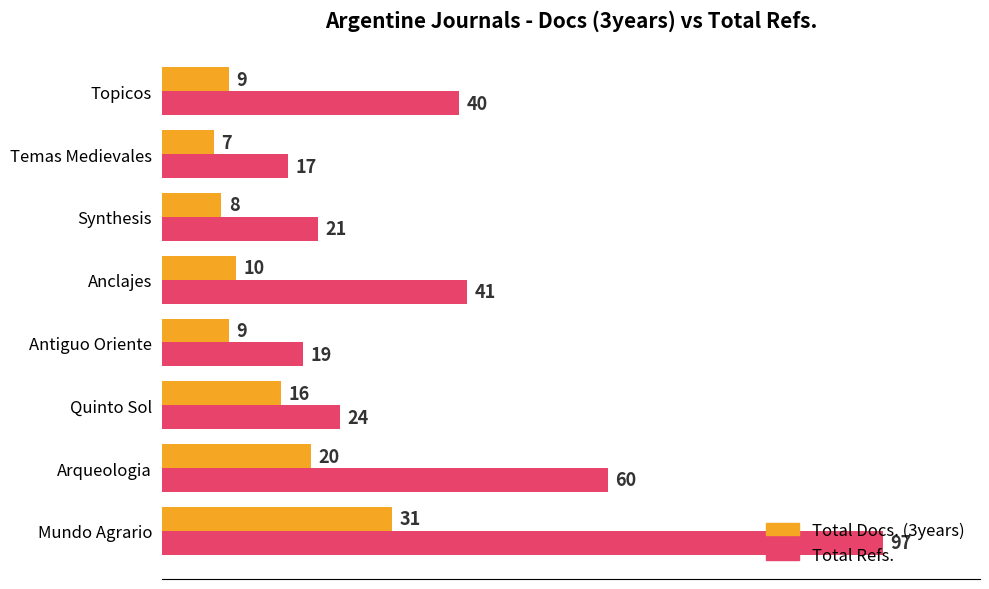

Which series has the largest range (max minus min)?

Total Refs.